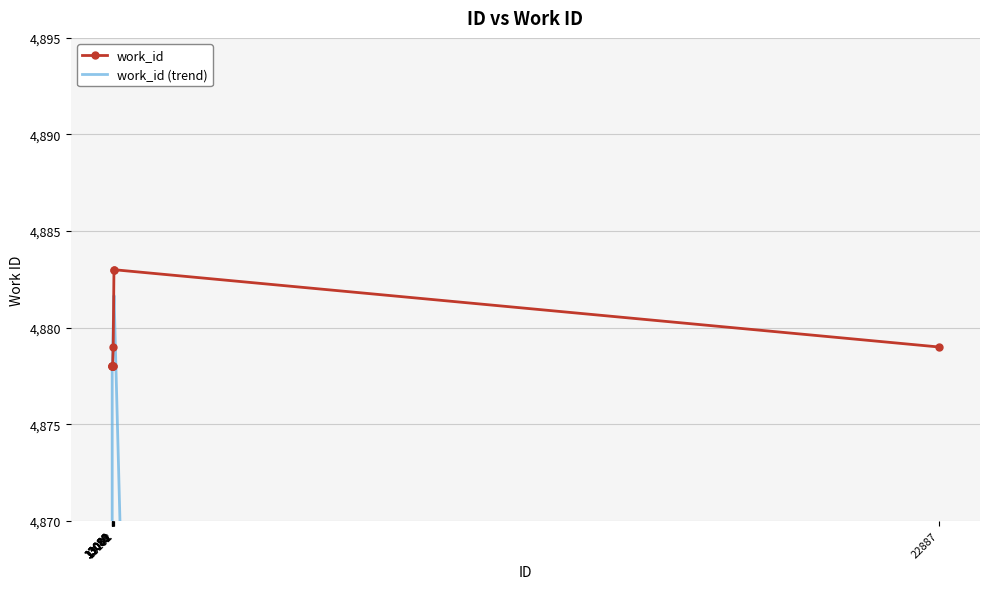

True or false: work_id (trend) has more than 1 points higher than both neighbors.

False